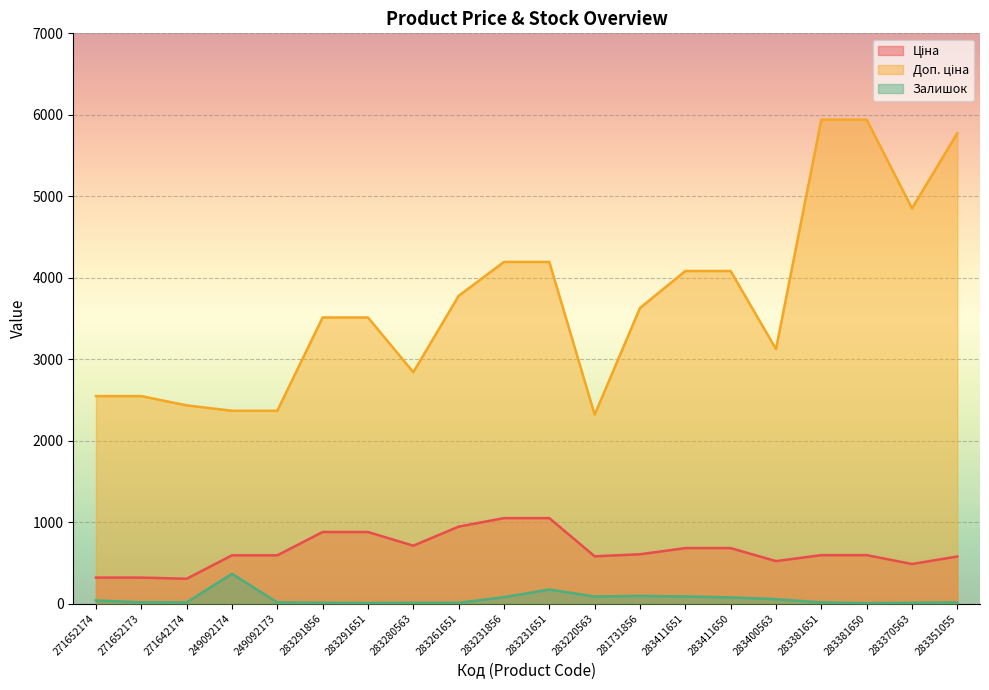

What is the maximum value for Залишок?

365.0